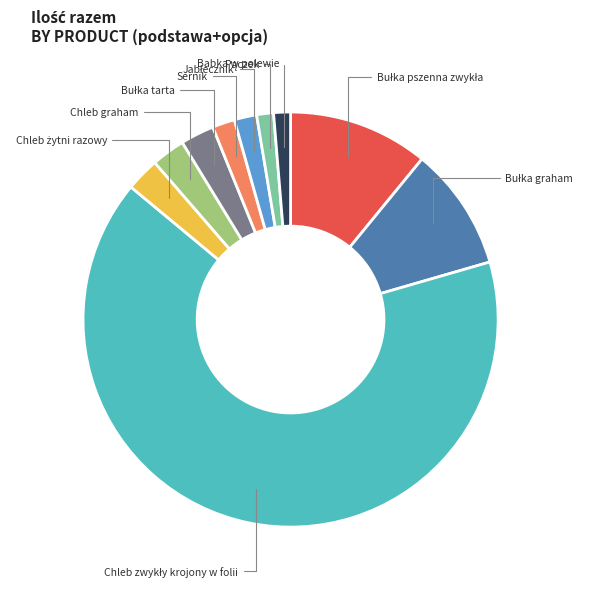

Is it true that Sernik is 11% of the pie?

False